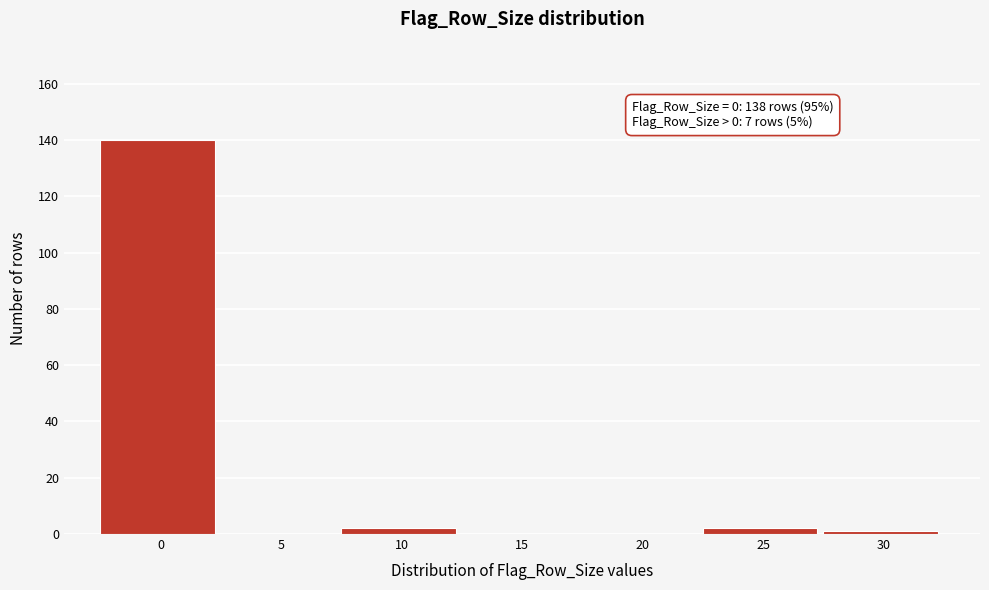

Reading left to right, what are all the values shown in this chart?

0=140	5=0	10=2	15=0	20=0	25=2	30=1